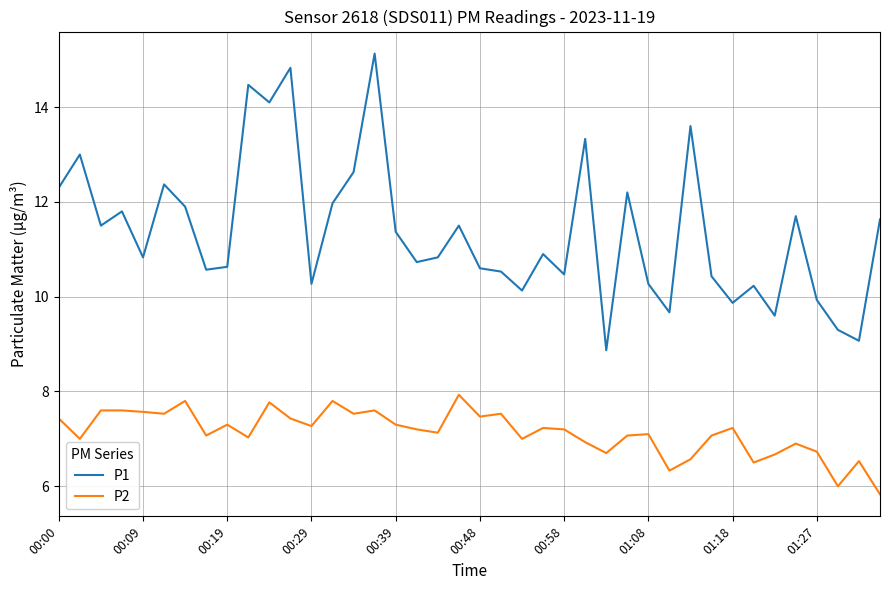

Rank the series by their maximum value, from highest to lowest.

P1, P2